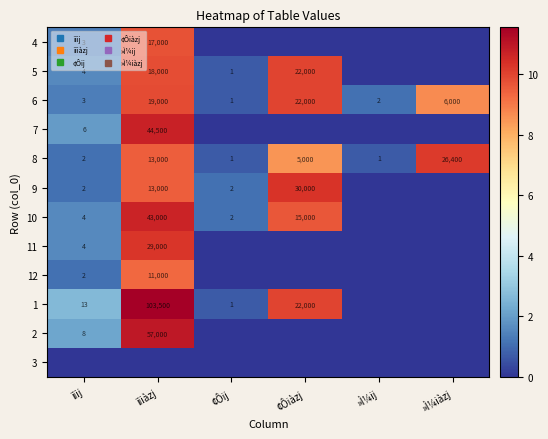

At how many categories does at least one series exceed 6?

3